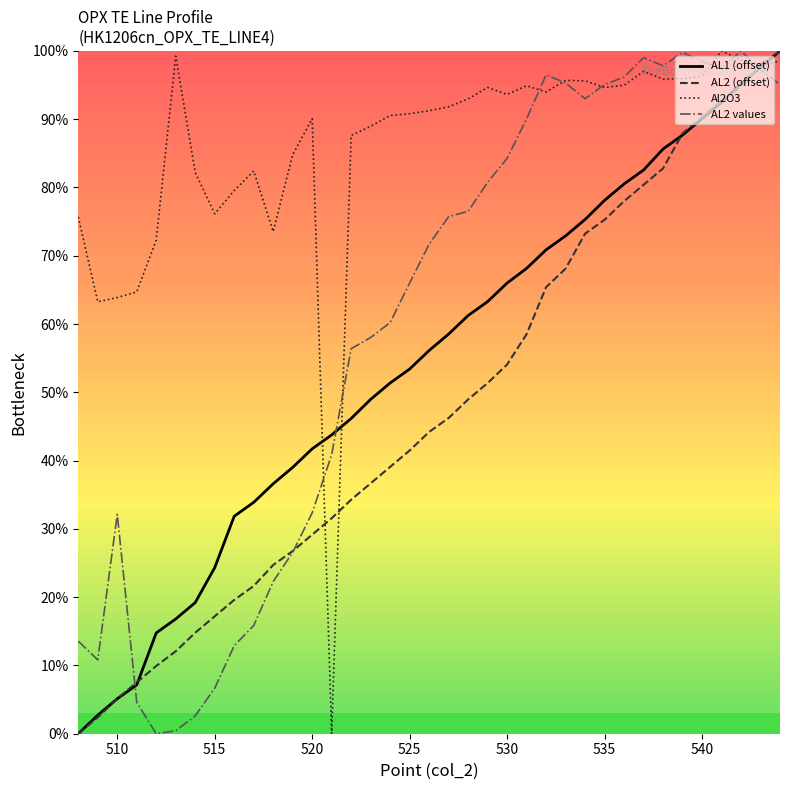

True or false: AL2 (offset) has a value of 90.3 at 540.

True